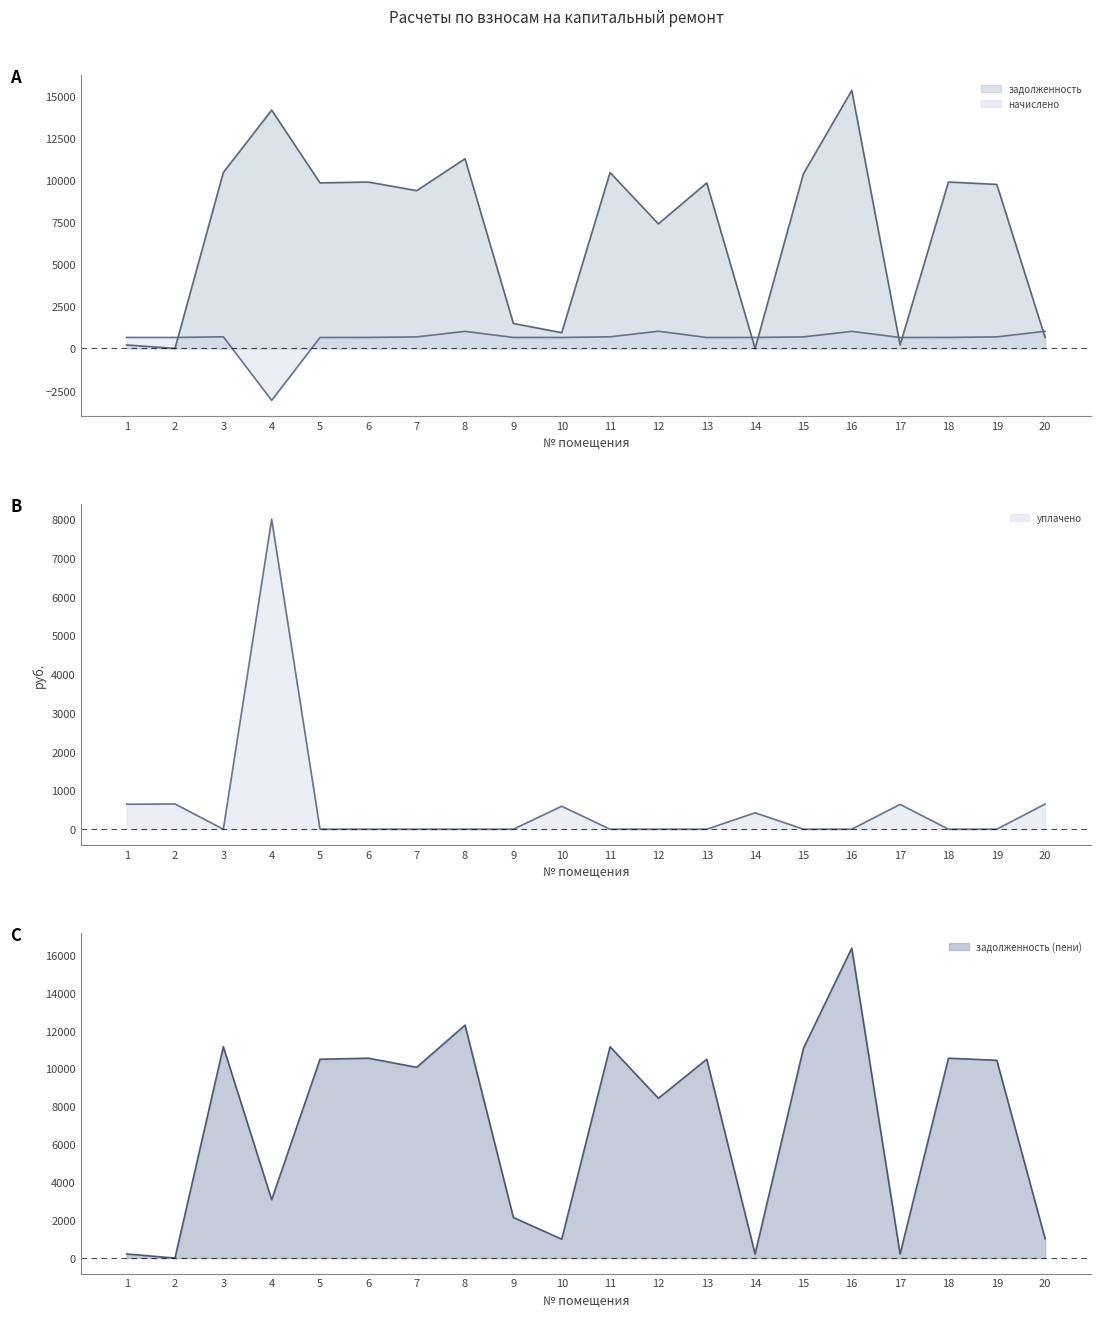

Between 12 and 9, which is larger?

12